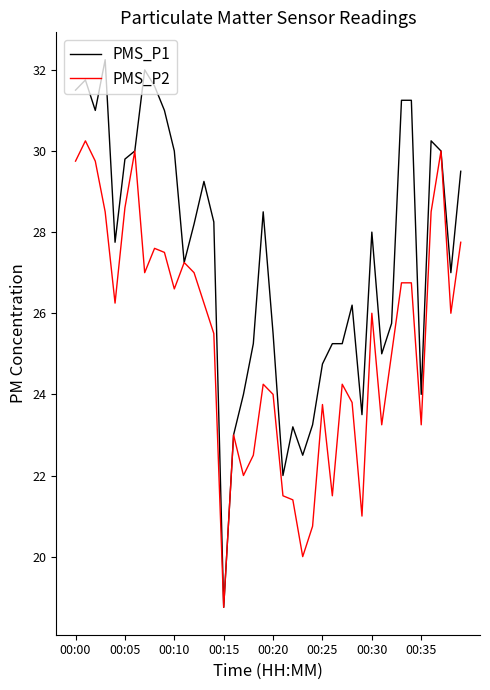

What is the minimum value shown in the chart?

18.8